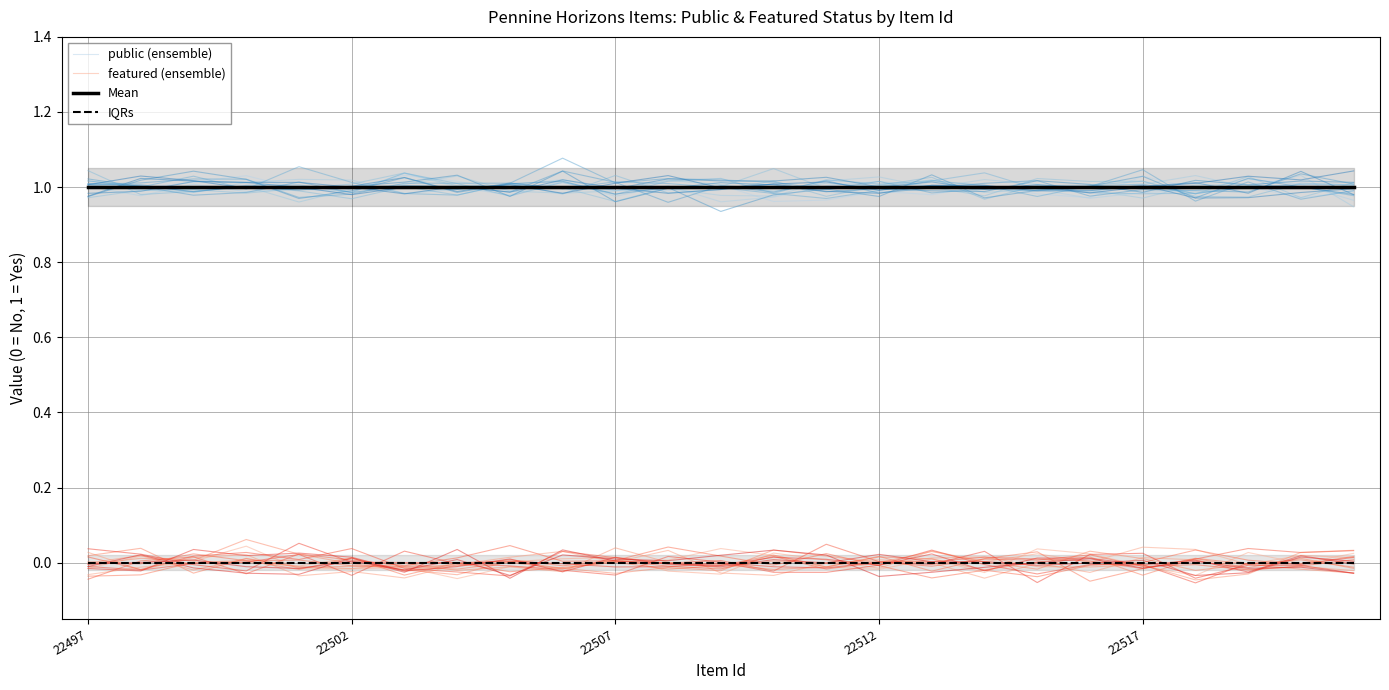

Between 9 and 22512, which is larger?

22512